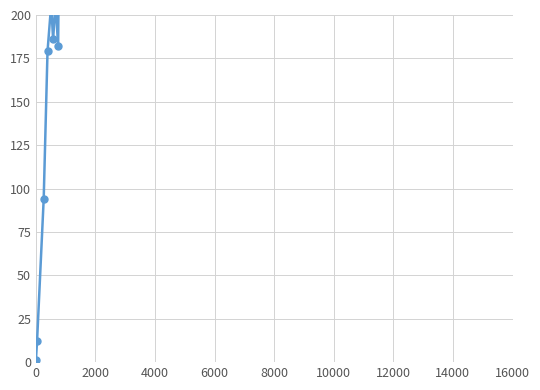

What is the value of the 11th point from the left?

352